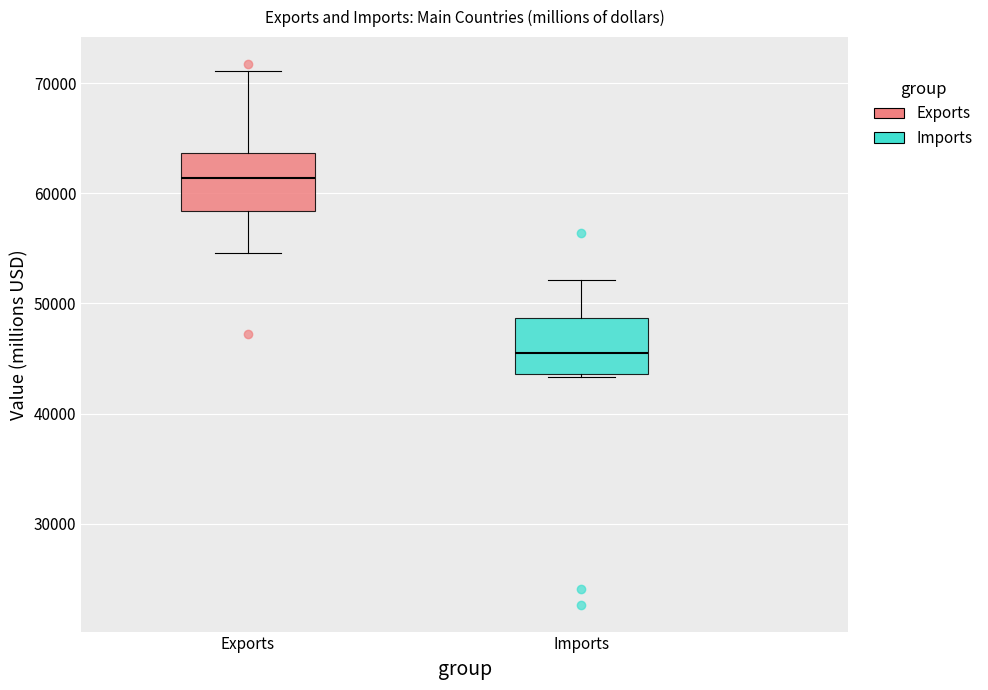

Reading left to right, read every box against the y-axis: the position of its median line, the range the box covers, and the ends of its whiskers. The values are not printed on the chart, so give them approximately, as read against the axis.

Exports: median 61000, box 58000 to 64000, whiskers 55000 to 71000
Imports: median 45000, box 44000 to 49000, whiskers 43000 to 52000